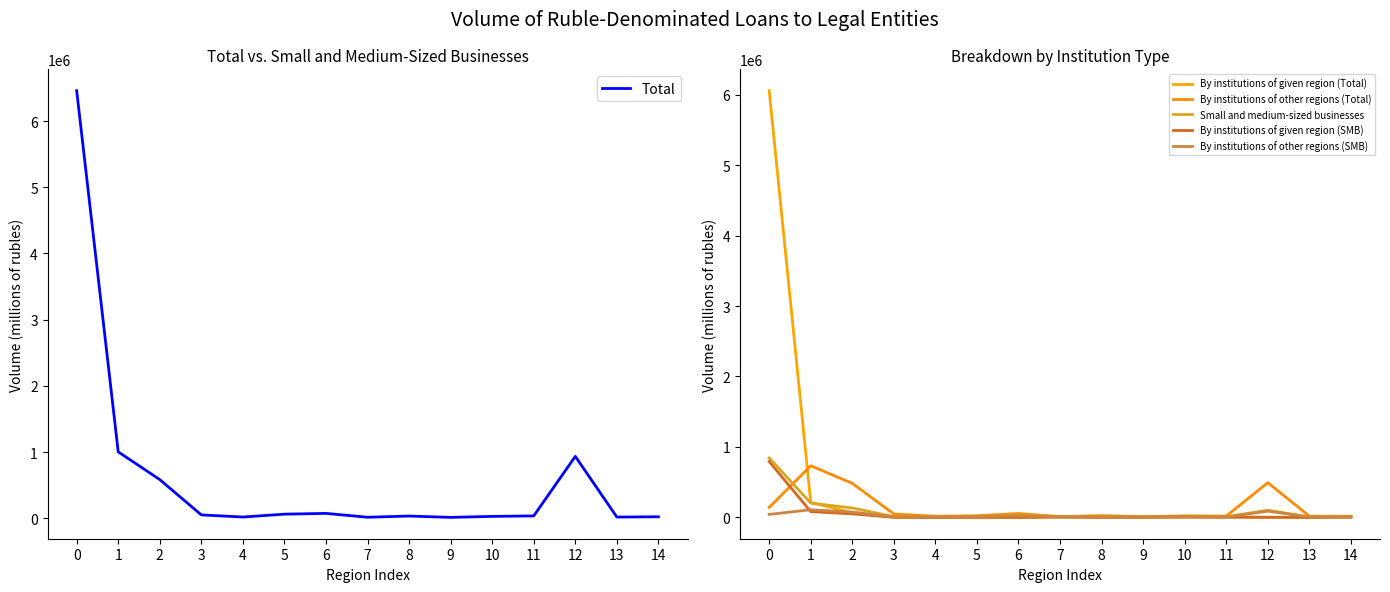

Where is the first local minimum for Small and medium-sized businesses?

4